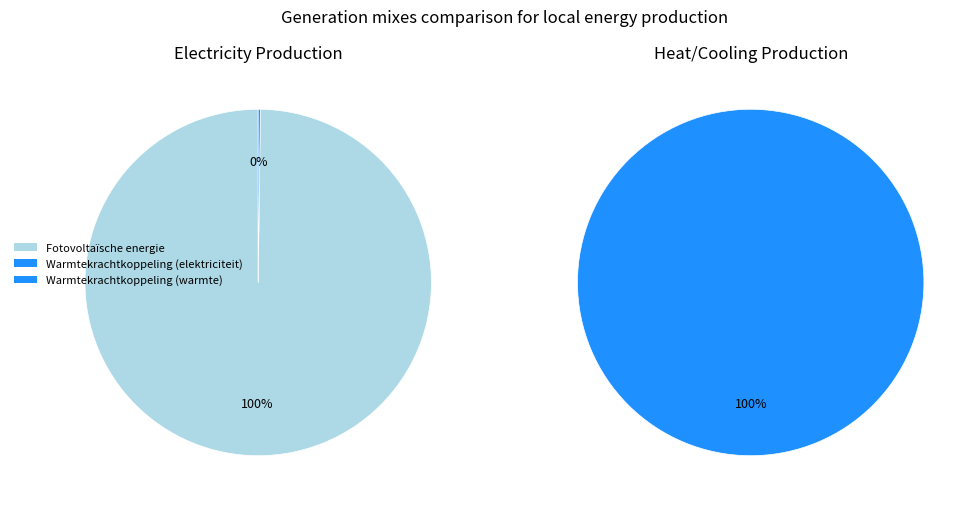

Approximately how many times larger is the value at Warmtekrachtkoppeling (warmte) compared to Warmtekrachtkoppeling (elektriciteit)?

1.4